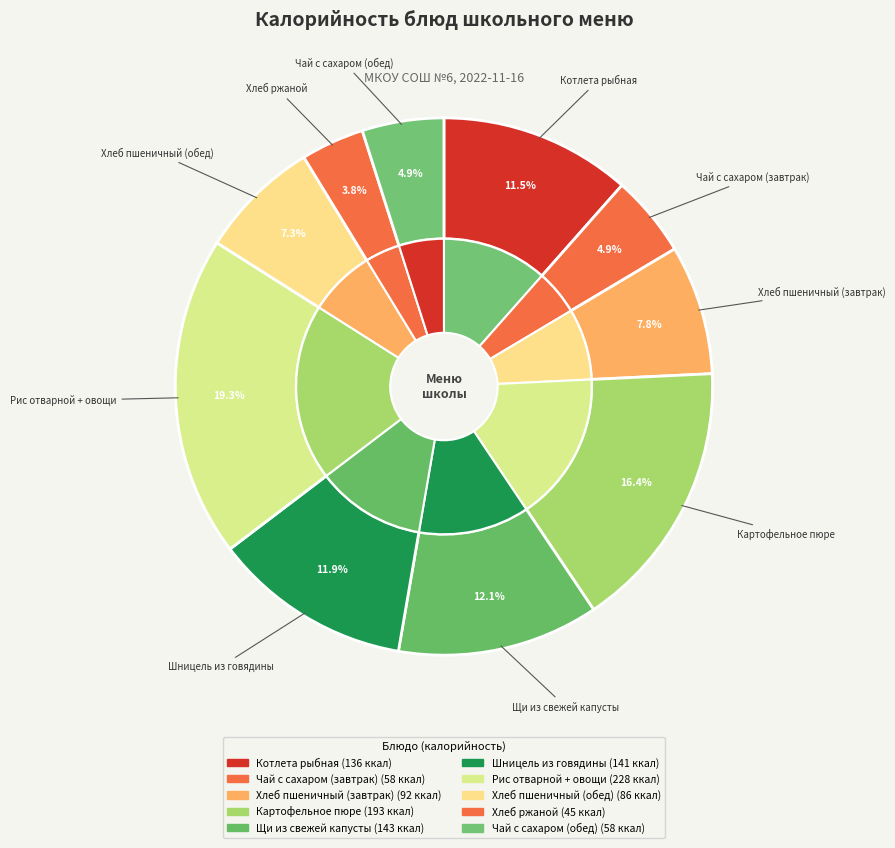

Is it true that Щи из свежей капусты is 12% of the pie?

True